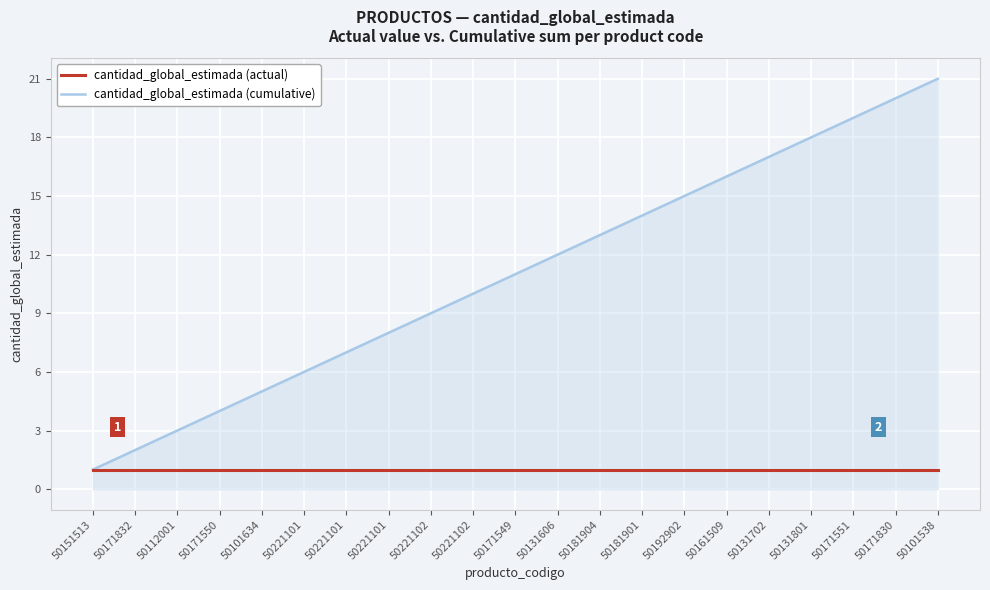

What is the difference between the highest and lowest values at 50101538?

20